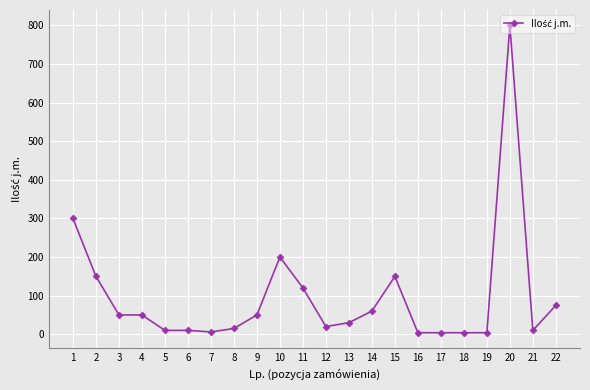

What is the greatest value displayed?

800